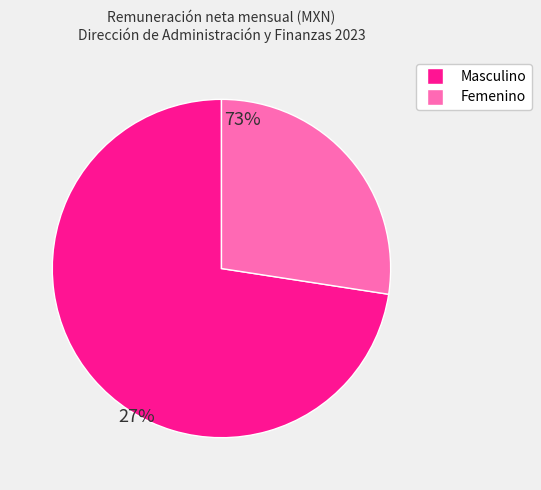

Is there any slice that represents more than half of the pie?

Yes